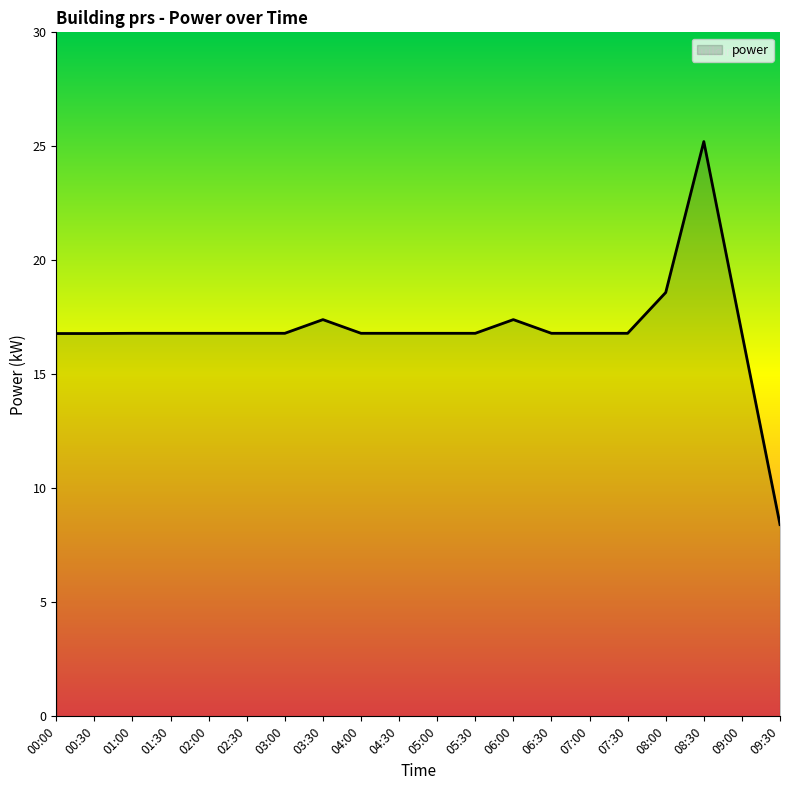

Reading left to right, list all the values displayed in this chart.

16.8	16.8	16.8	16.8	16.8	16.8	16.8	17.4	16.8	16.8	16.8	16.8	17.4	16.8	16.8	16.8	18.6	25.2	16.8	8.4